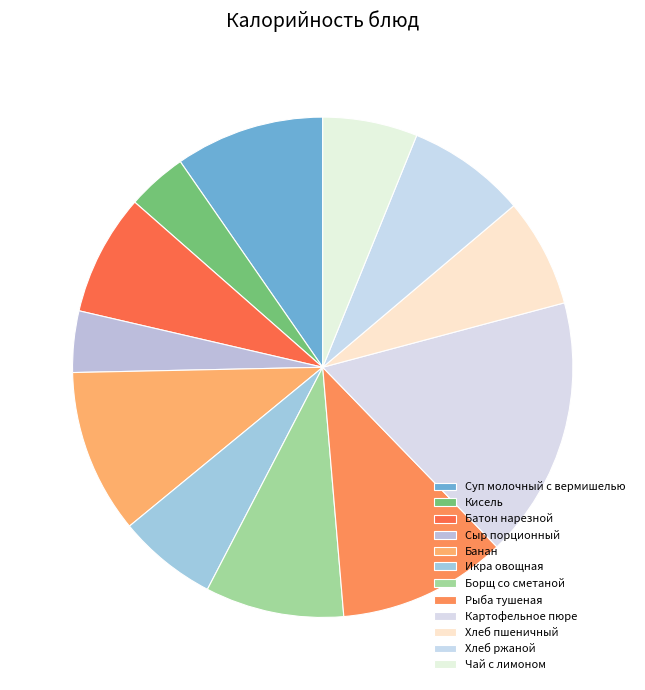

How many segments does this pie chart have?

12